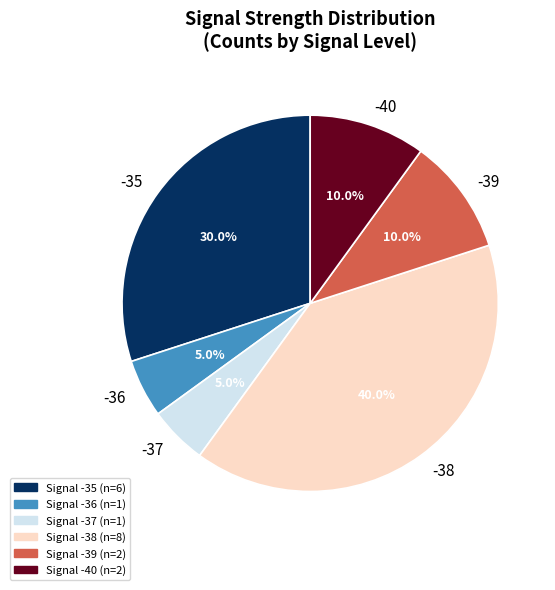

Is there any slice that represents more than half of the pie?

No